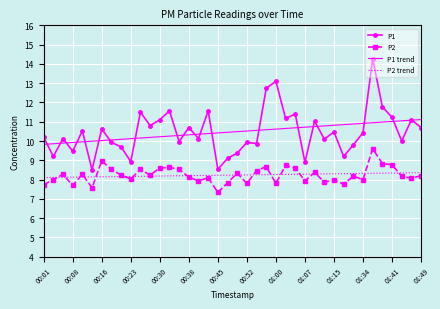

Rank the series by their maximum value, from highest to lowest.

P1, P1 trend, P2, P2 trend